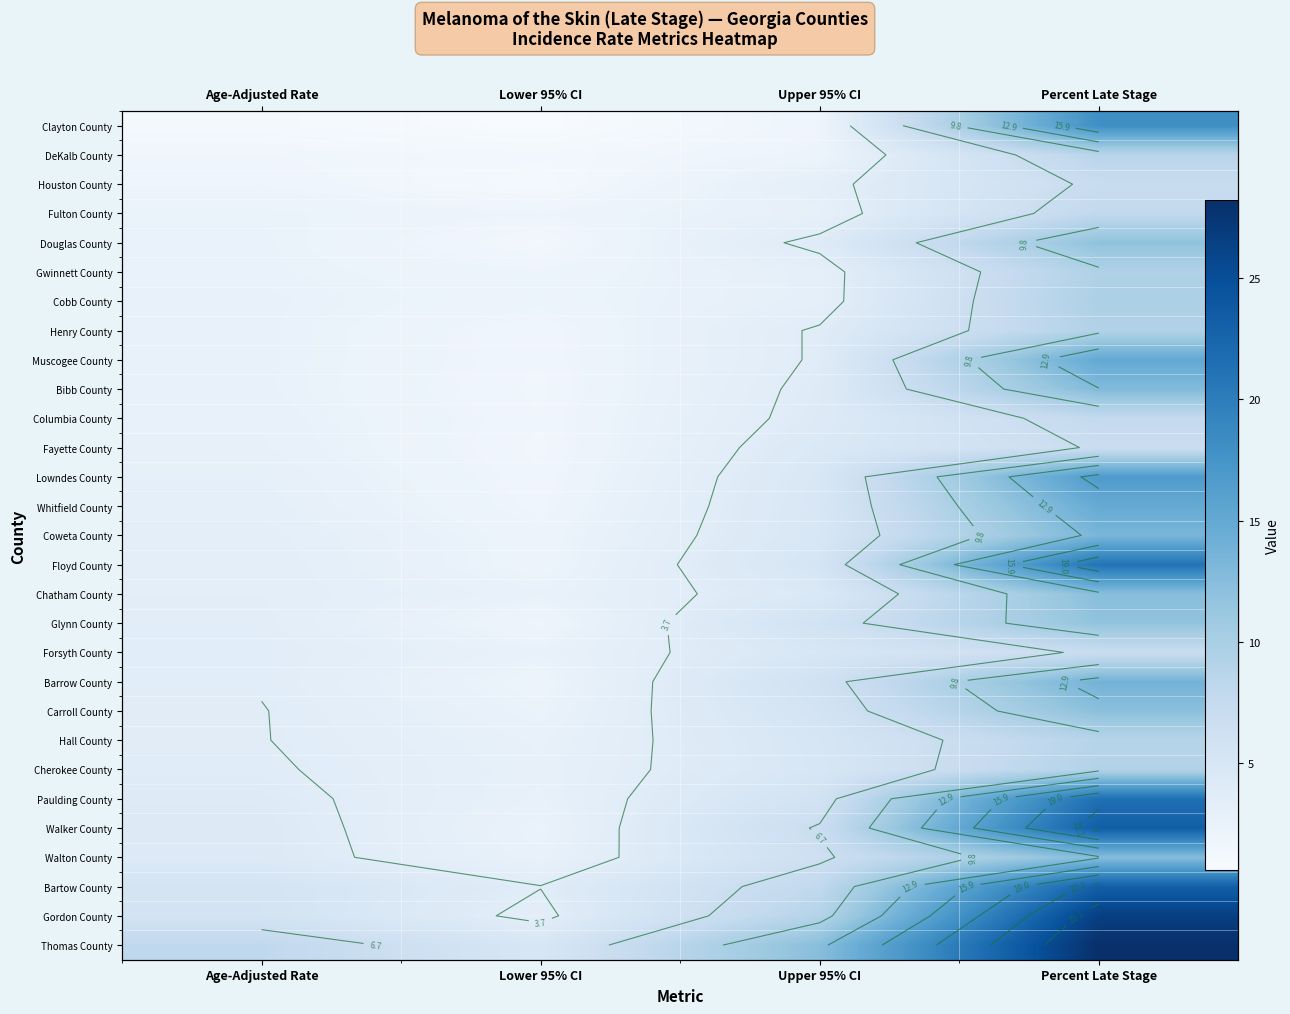

What is the difference between the highest and lowest values at Lower 95% CI?

4.3